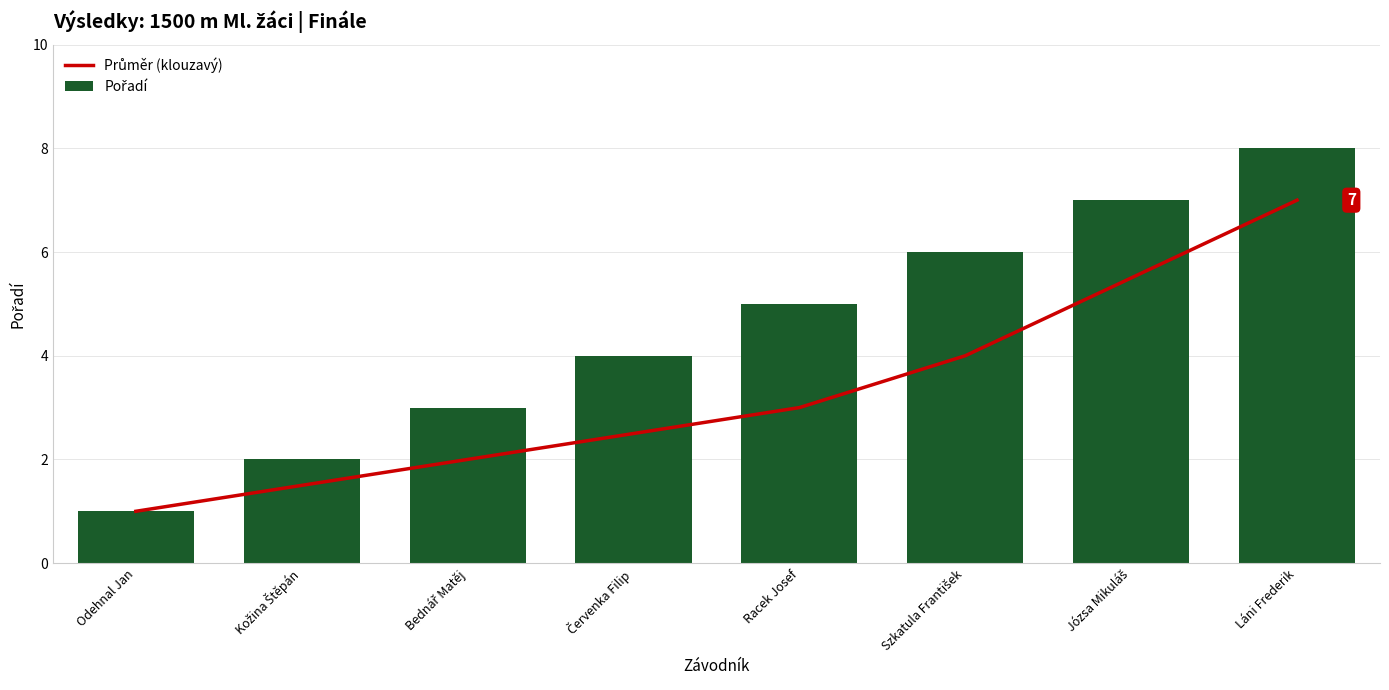

True or false: Průměr (klouzavý) has a value of 2.4 at Kožina Štěpán.

False